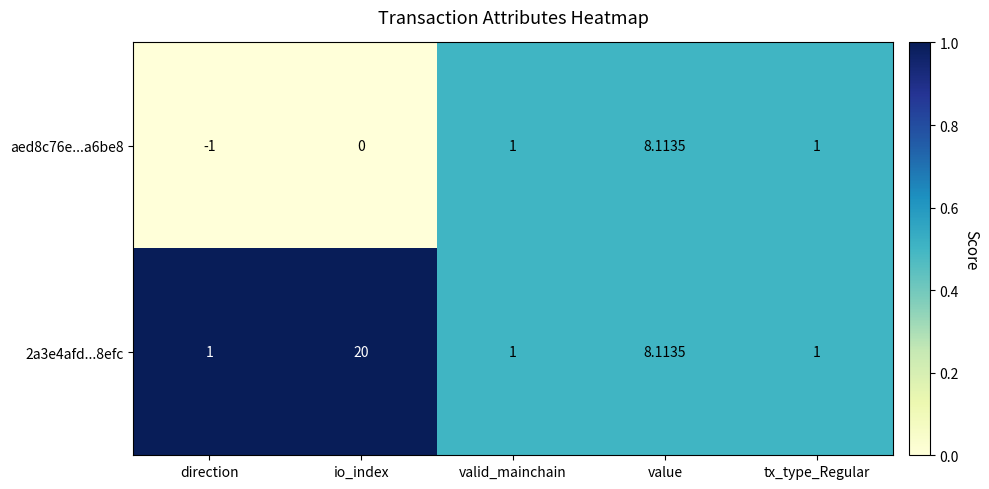

At which label is 2a3e4afd...8efc closest to 10?

value